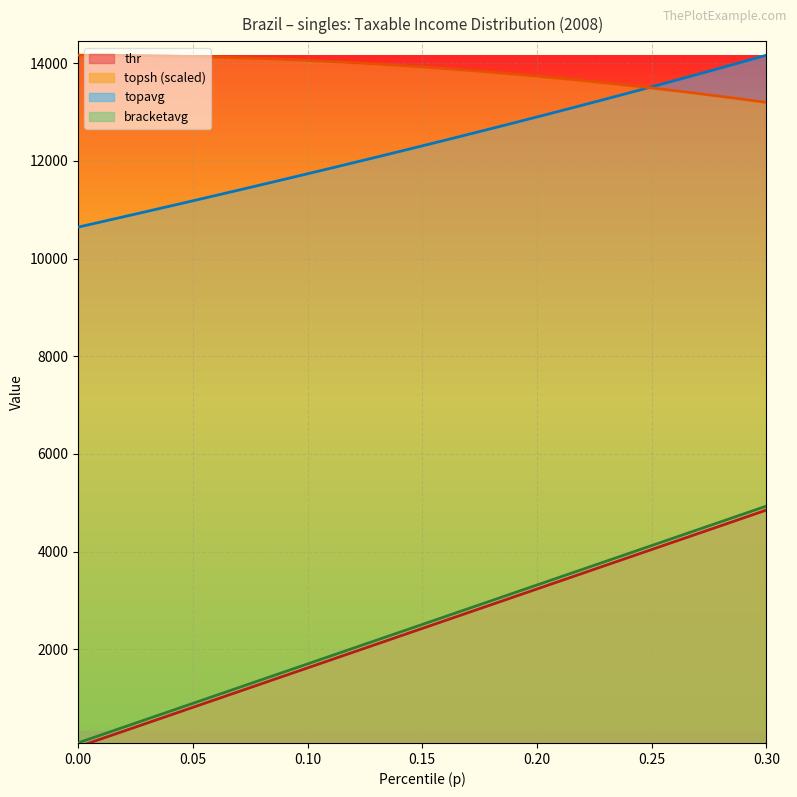

What is the total value across all series at 0.30?

37143.5